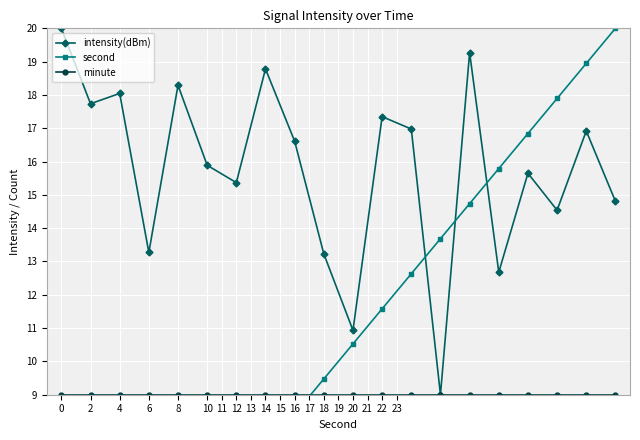

What is the maximum value shown in the chart?

20.0